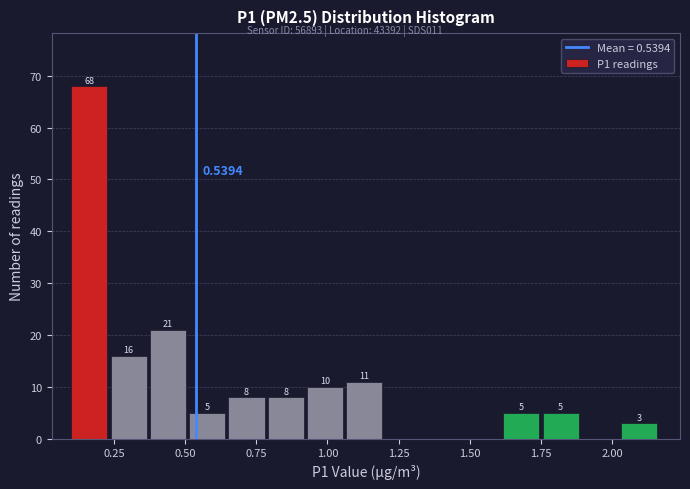

Read against the x-axis, roughly where is the centre of the tallest bar?

0.15